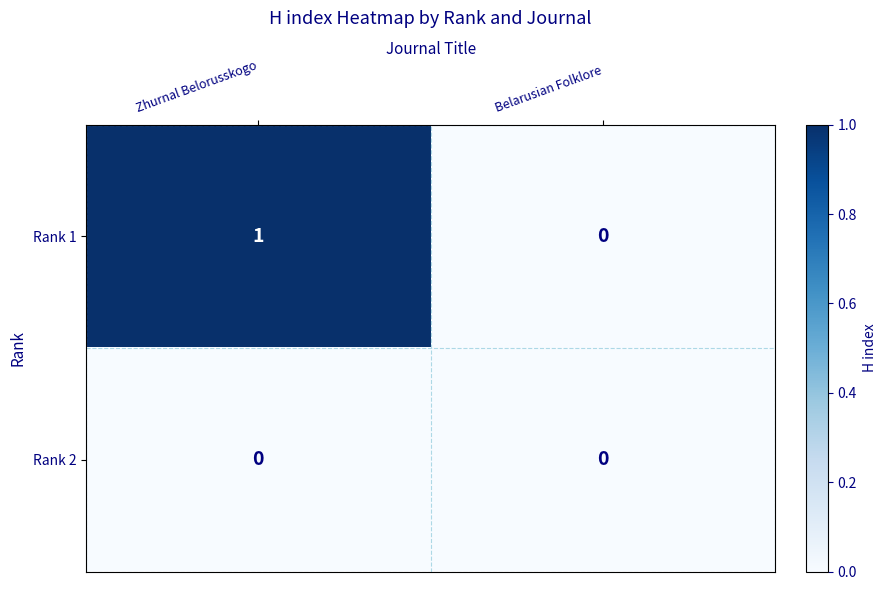

How many data points in Rank 1 are less than 1?

1